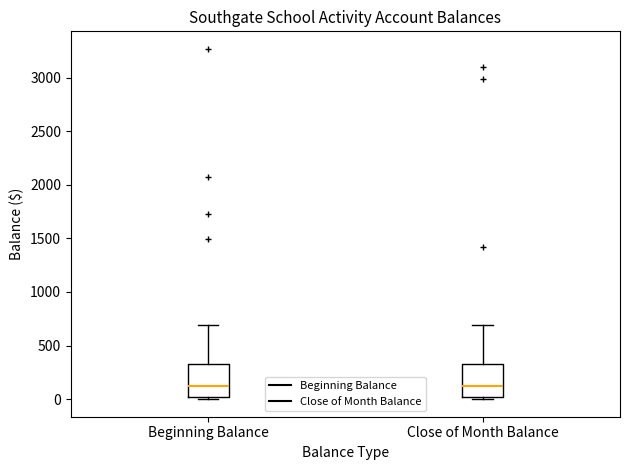

Reading left to right, transcribe this box plot: for each box, give where its median line is, the range the box spans, and where its two whiskers end, as read against the y-axis. The values are not printed on the chart, so give them approximately, as read against the axis.

Beginning Balance: median 100, box 0 to 350, whiskers 0 (just below the box's lower edge) to 700
Close of Month Balance: median 100, box 0 to 350, whiskers 0 (just below the box's lower edge) to 700